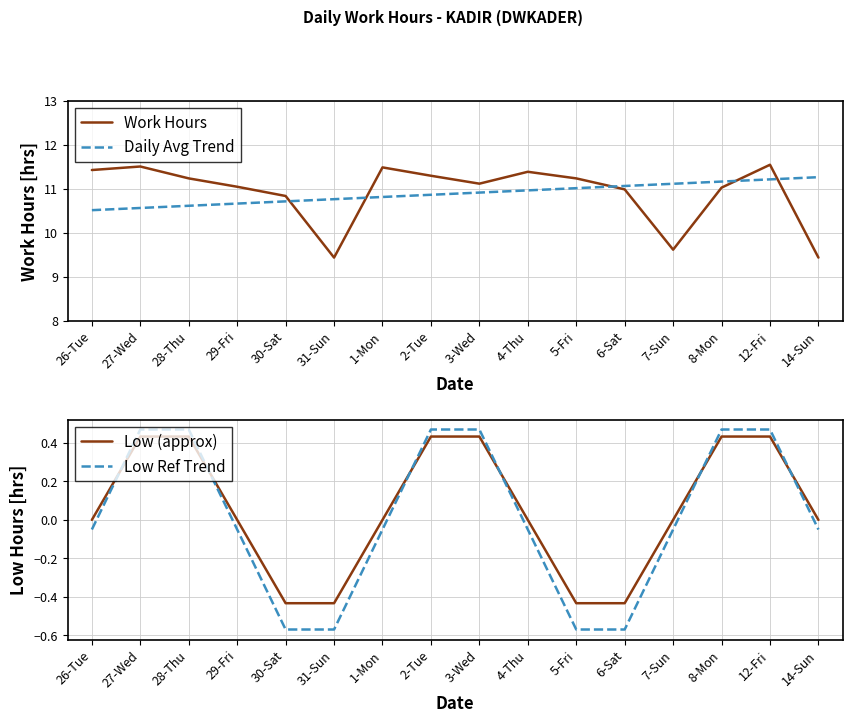

Is this an area chart (filled region under the line)?

No